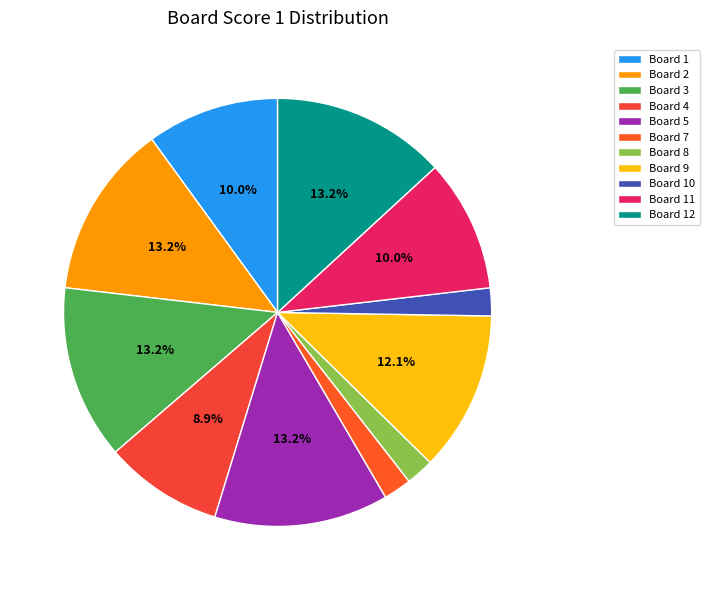

Is it true that Board 3 is 19% of the pie?

False